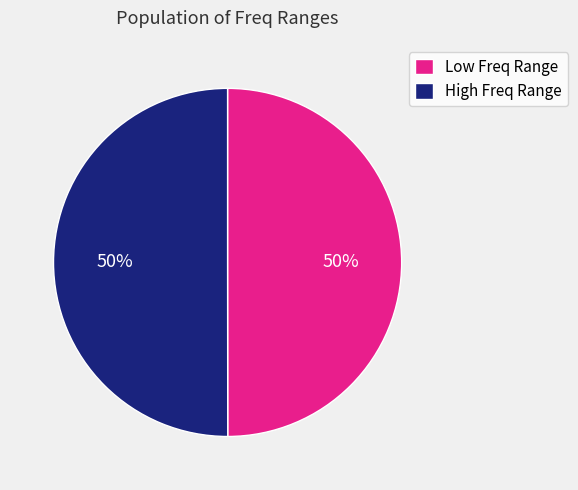

To the nearest percent, what is the average slice percentage?

50%